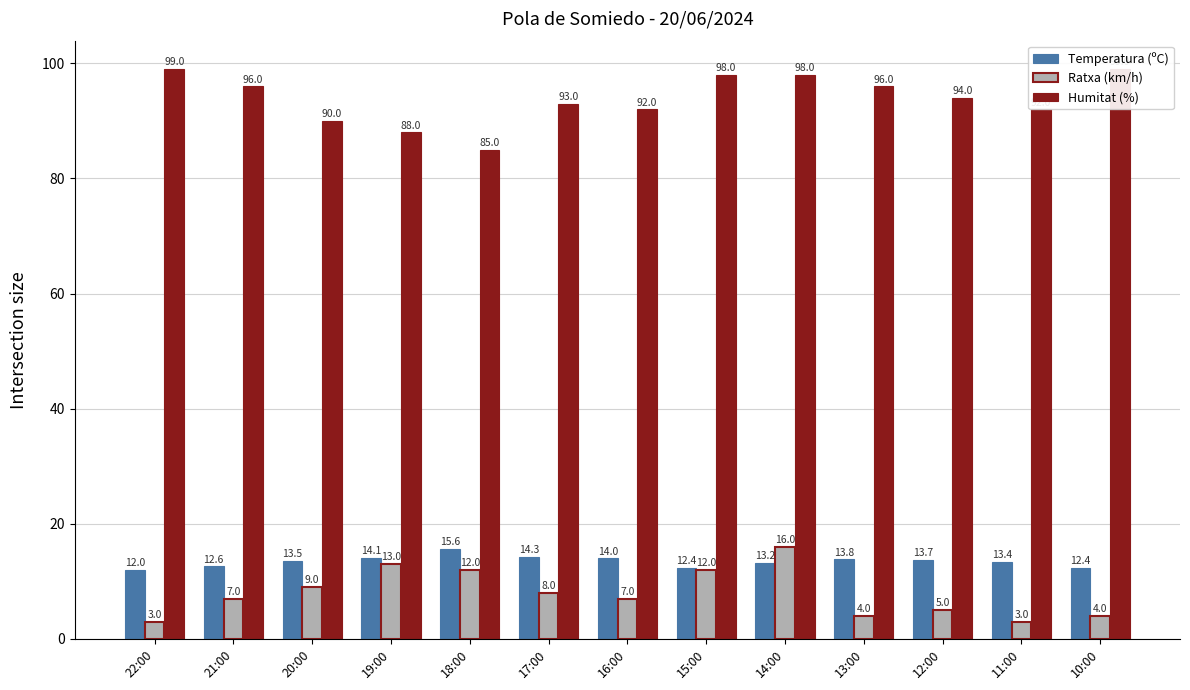

The value of Humitat (%) at 17:00 is 43.5. True or false?

False